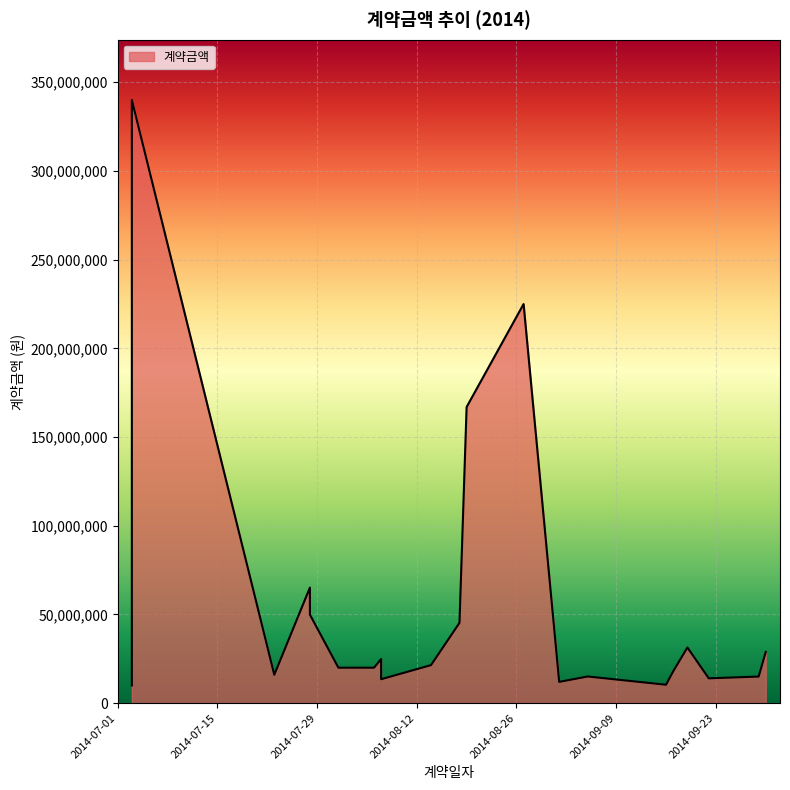

Reading left to right, list all the values displayed in this chart.

10000000	340000000	16000000	65161000	49900000	20000000	20000000	24892000	13500000	21450000	45300000	166943000	225000000	12000000	15042000	10395000	17930000	31400000	14000000	15000000	28900000